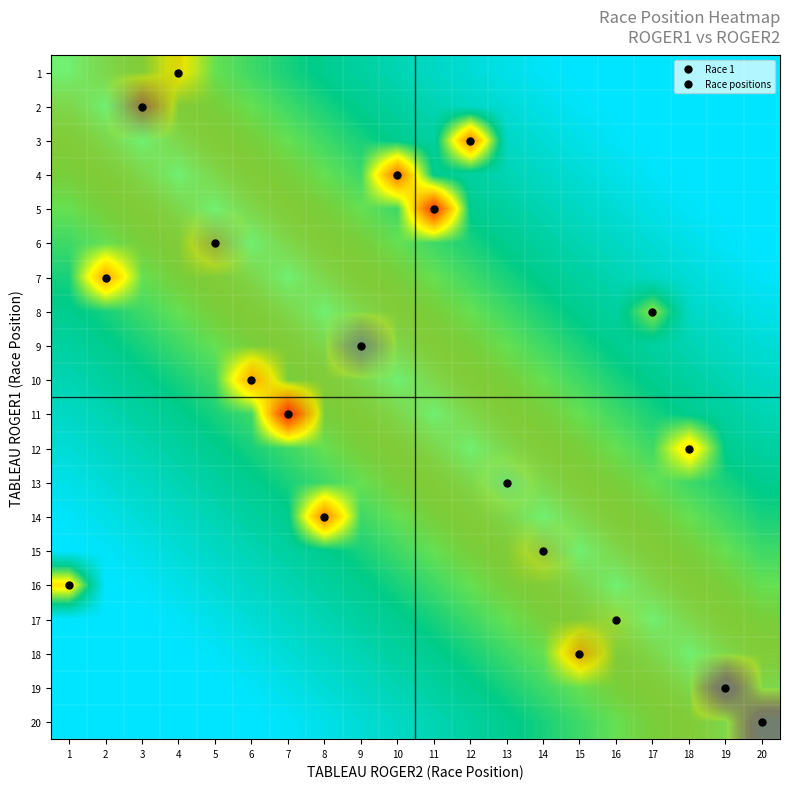

Between 6 and 5, which is larger?

6